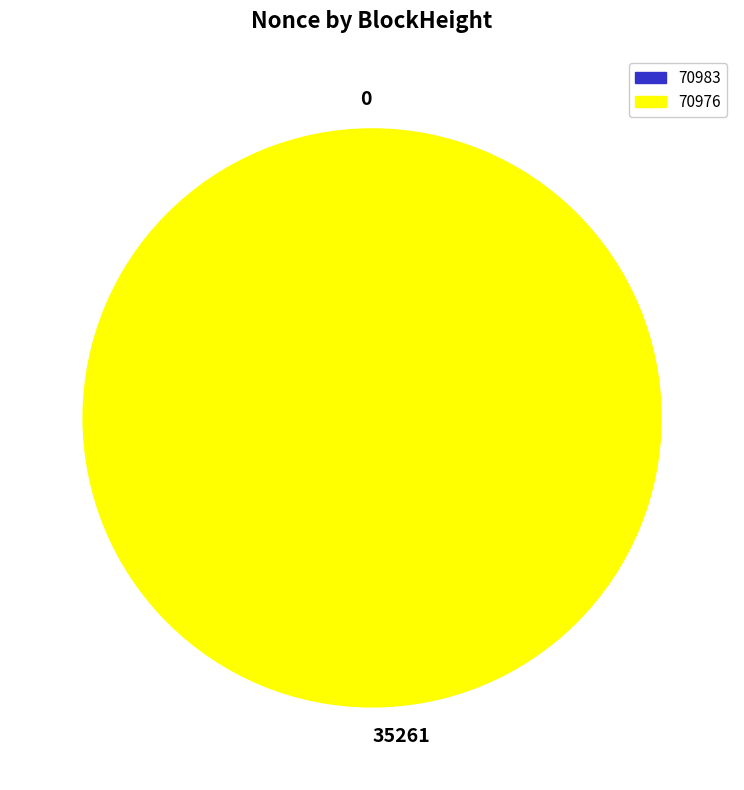

Is it true that 35261 is 87% of the pie?

False